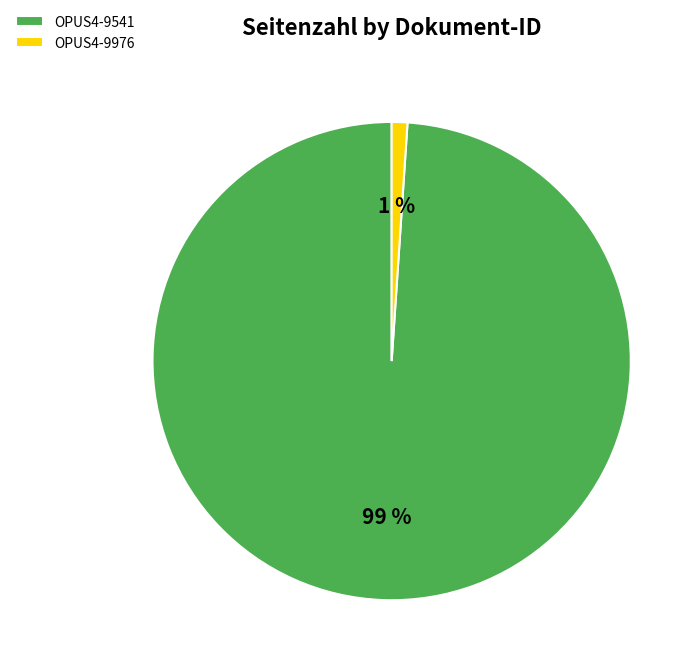

Count the number of slices in the pie.

2